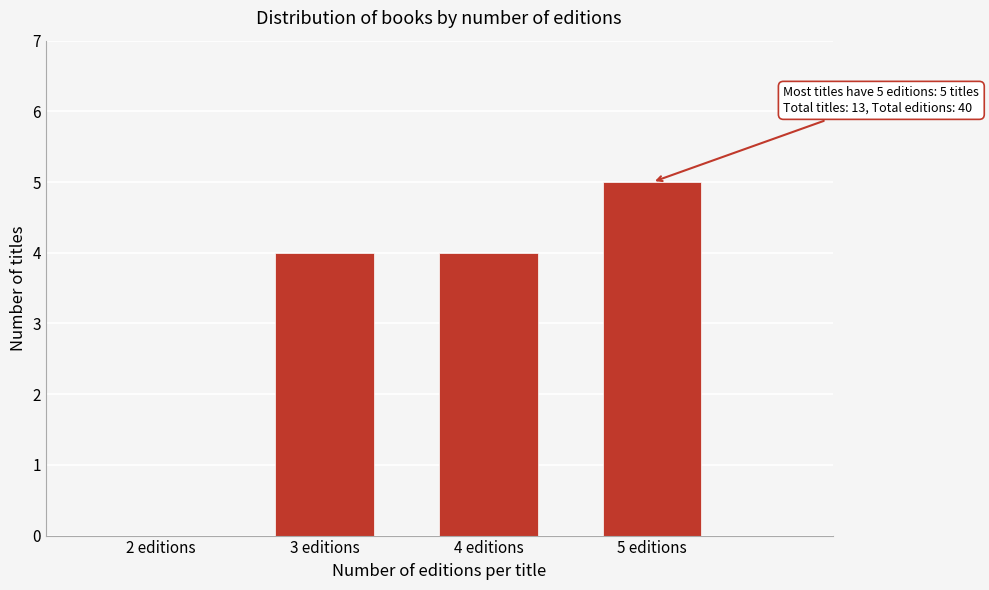

Reading left to right, list all the values displayed in this chart.

2 editions=0	3 editions=4	4 editions=4	5 editions=5